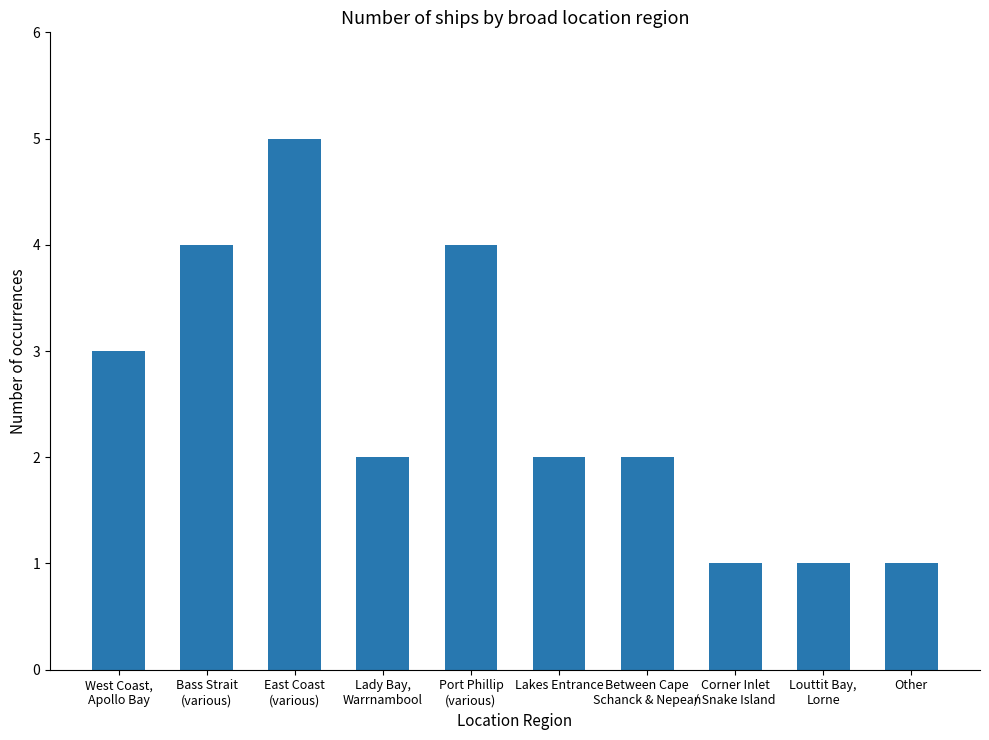

Are the bars grouped side by side (vs. stacked)?

No